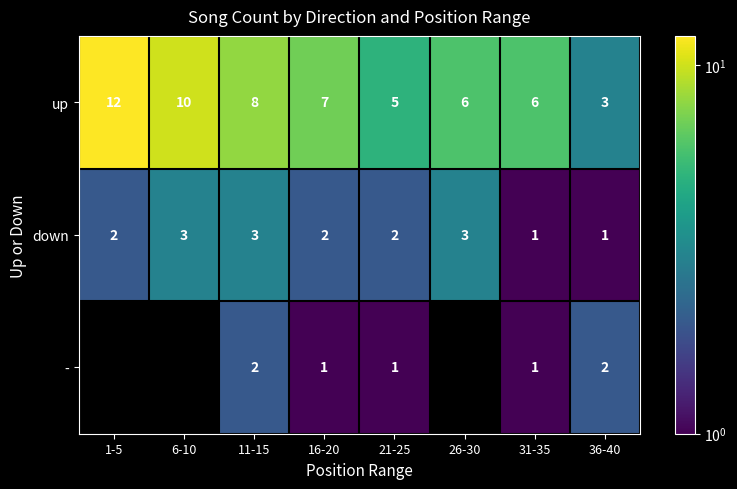

Rank the series at 21-25 from lowest to highest value.

-, down, up